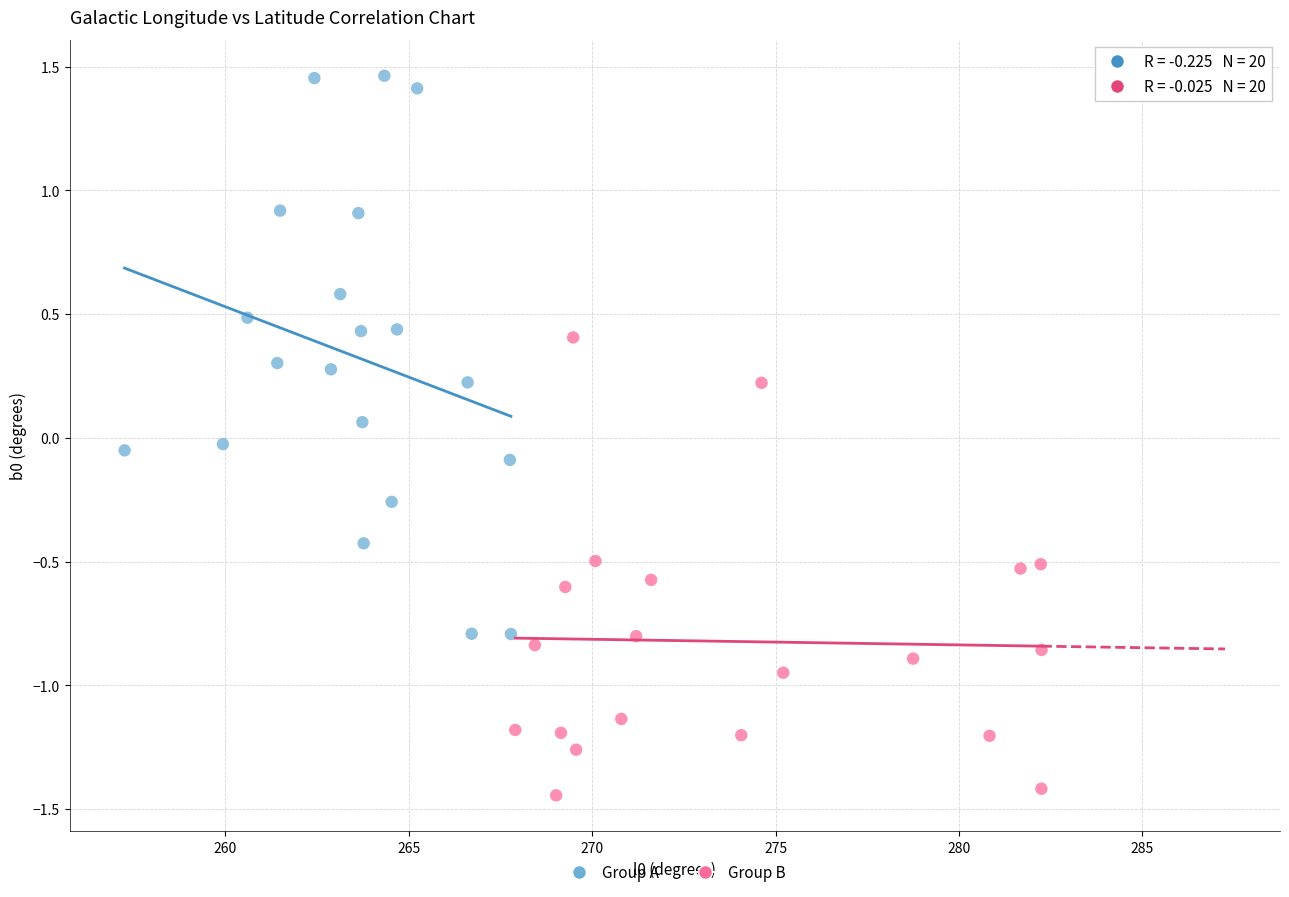

Which series has the largest Y range (max minus min)?

Group A